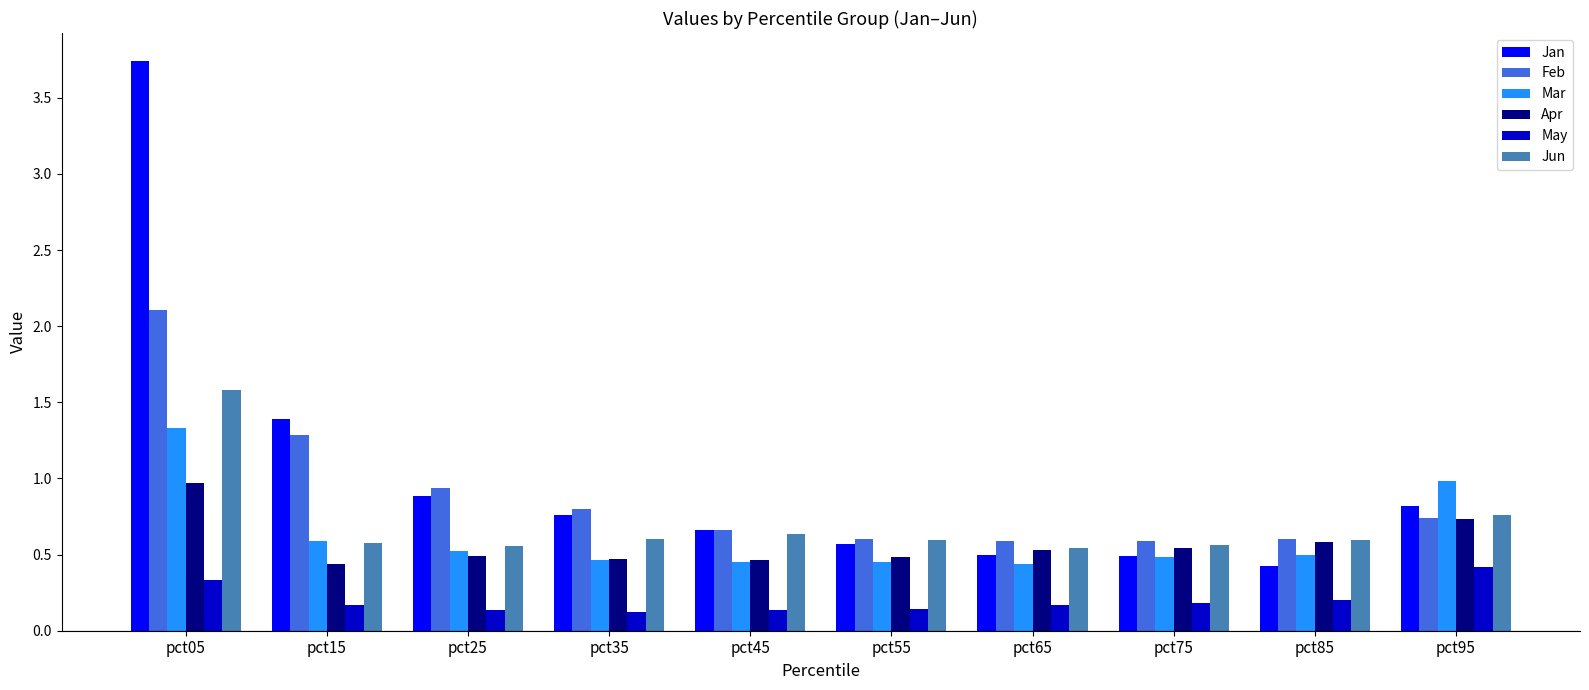

What is the sum of the Feb values at pct05 and pct55?

2.7